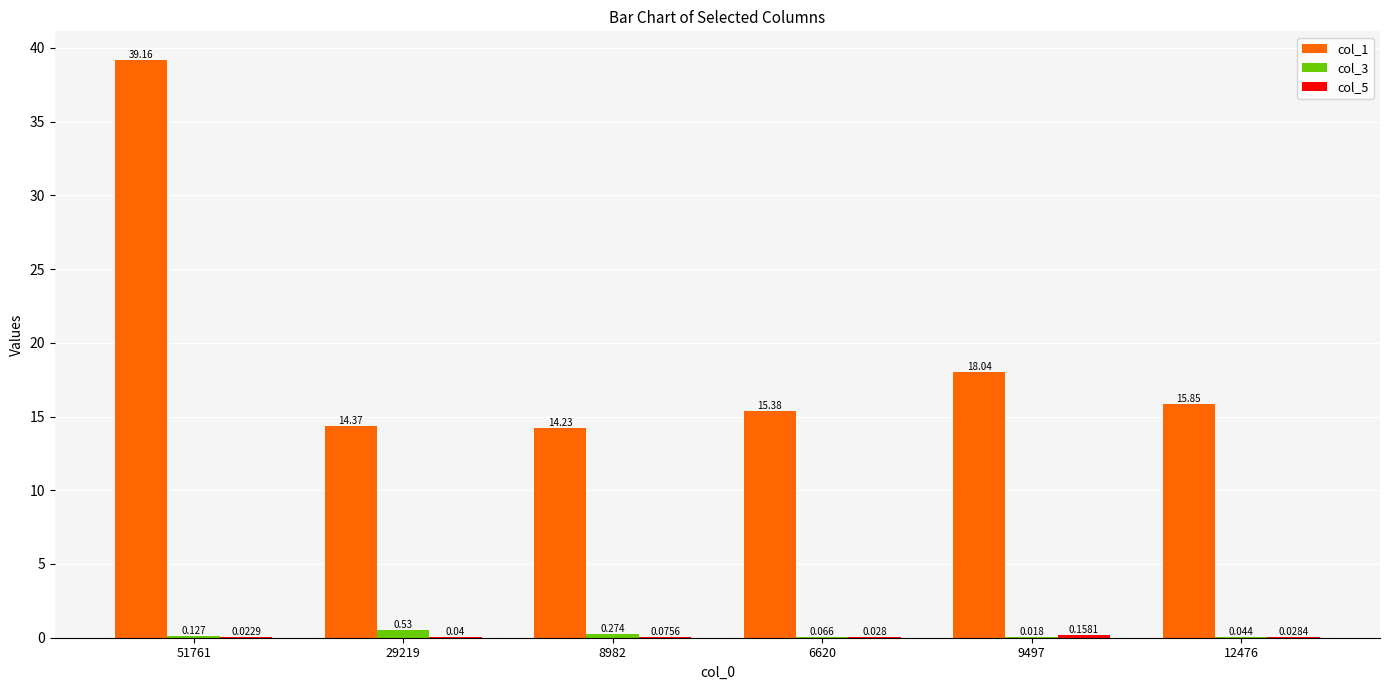

The value of col_5 at 29219 is 0.0. True or false?

False